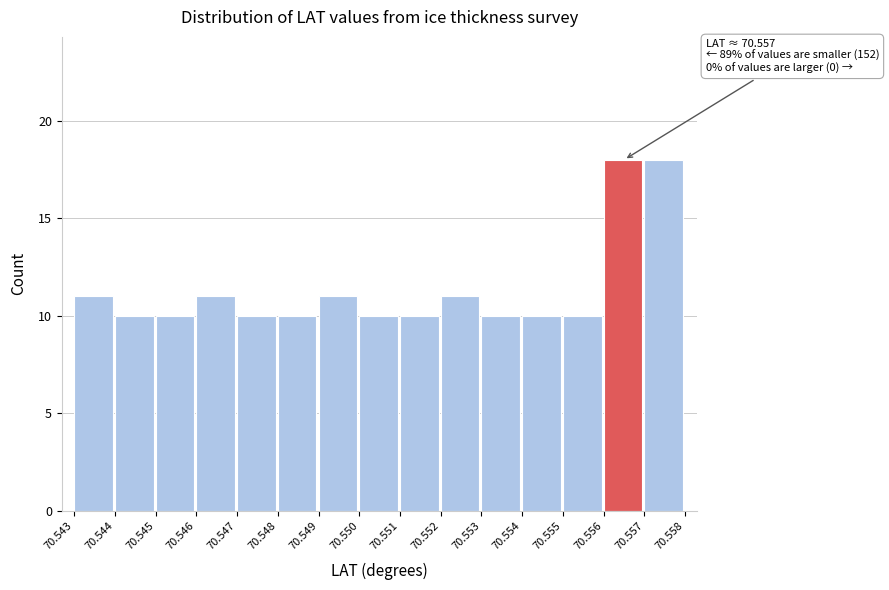

Reading left to right, what are all the values shown in this chart?

11	10	10	11	10	10	11	10	10	11	10	10	10	18	18